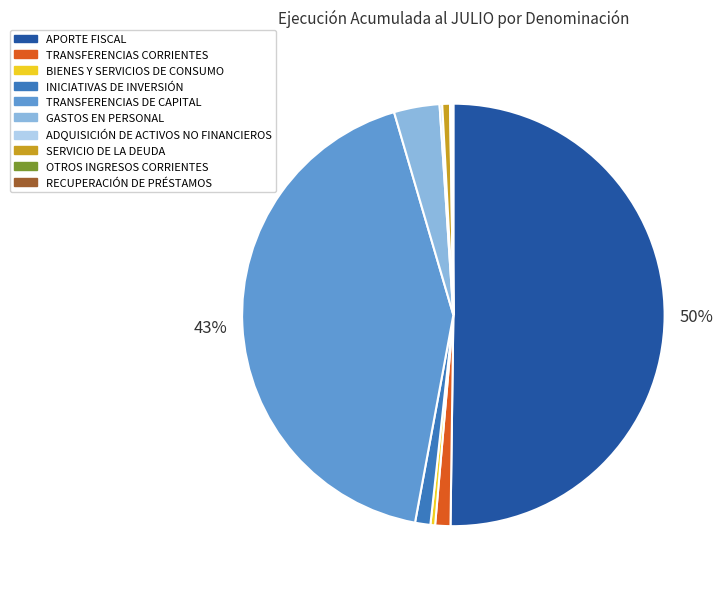

True or false: SERVICIO DE LA DEUDA accounts for 1% of the total.

True